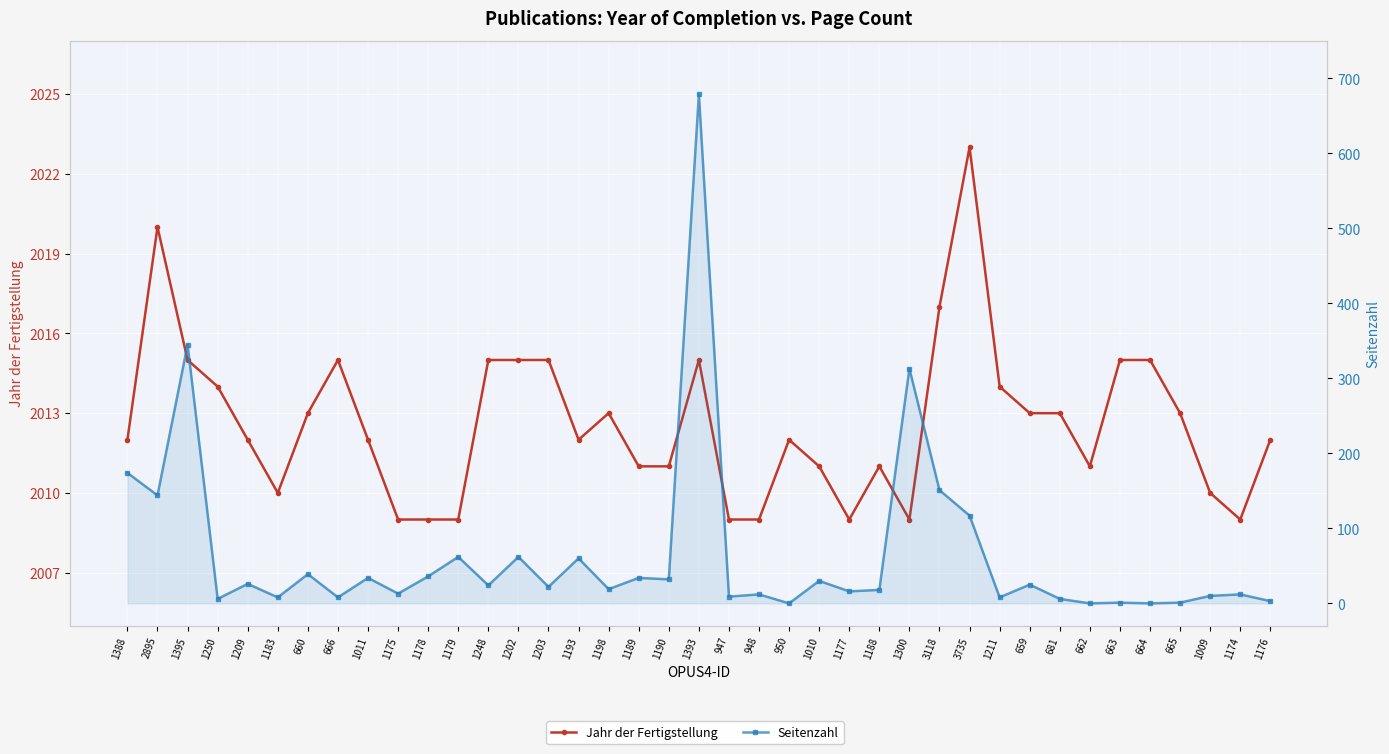

At which label does Seitenzahl first exceed 22?

1388